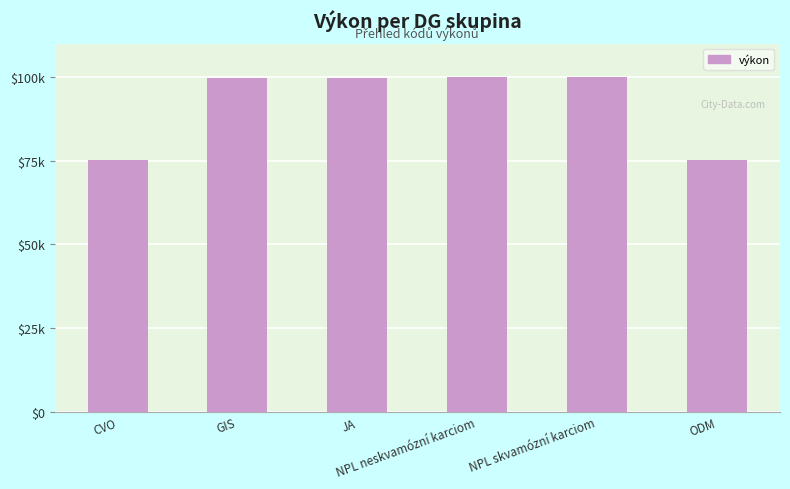

List the labels in order of value, smallest first.

CVO, ODM, GIS, JA, NPL neskvamózní karciom, NPL skvamózní karciom